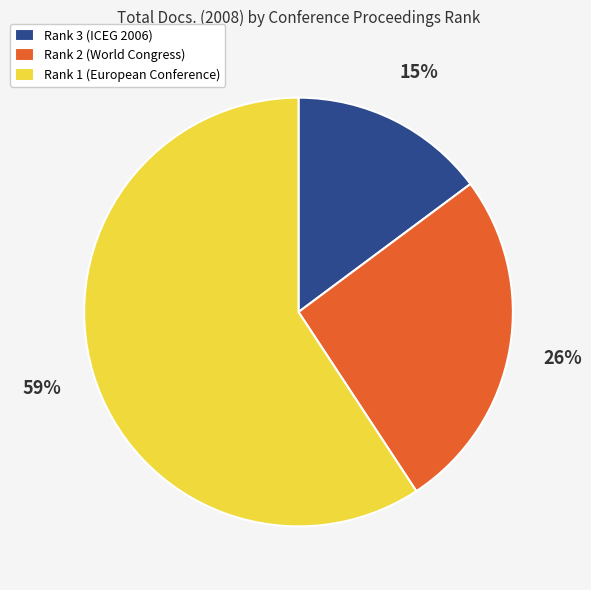

Count the number of slices in the pie.

3